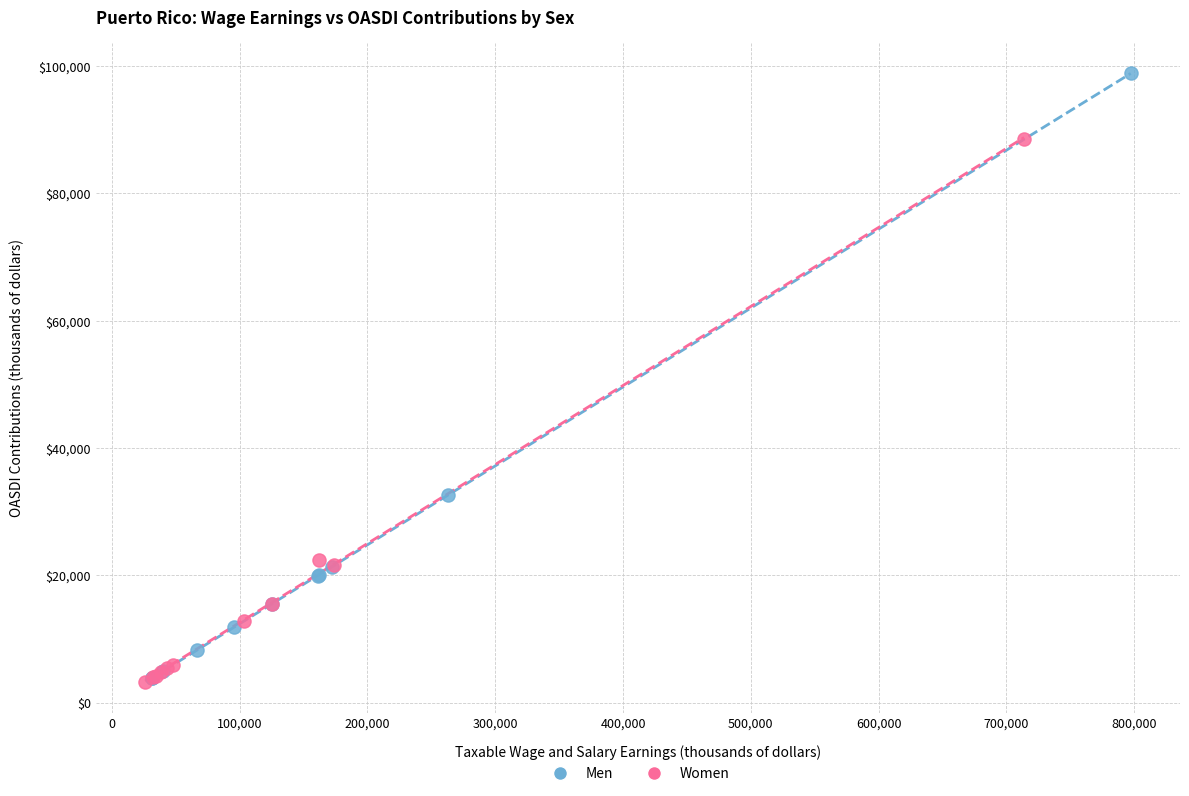

Which series reaches the maximum Y coordinate?

Men